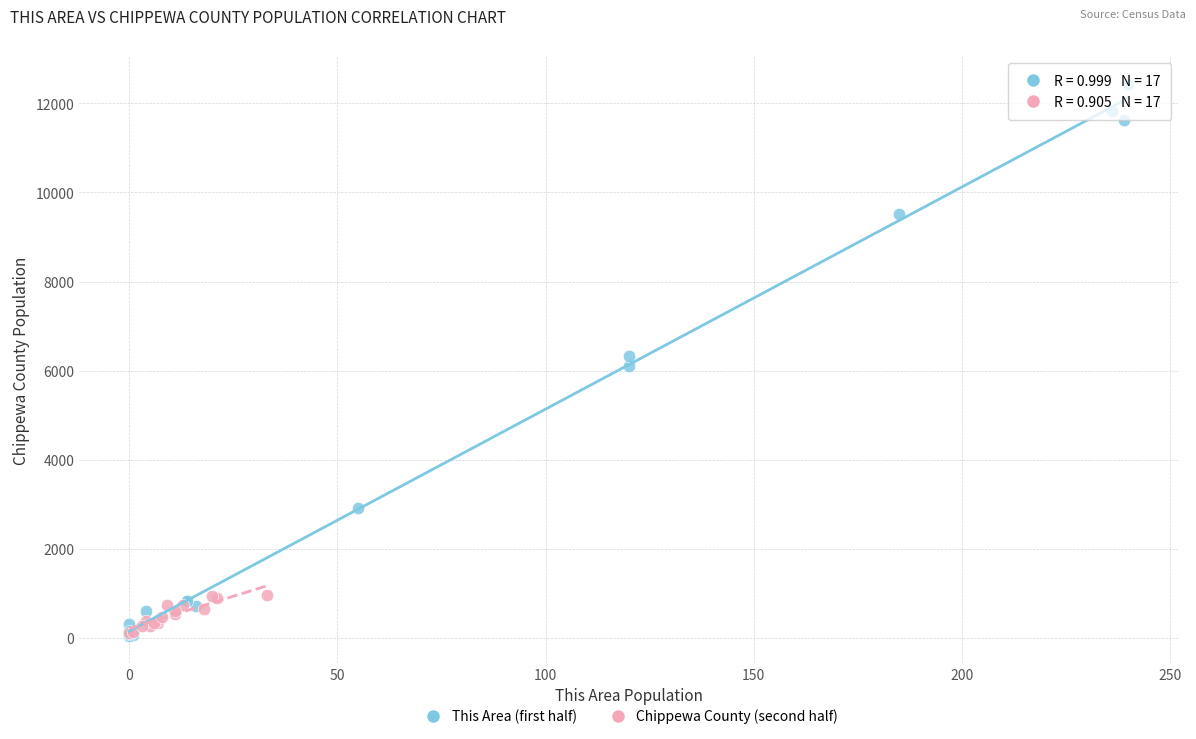

Which series has the widest spread of Y values?

This Area (first half)